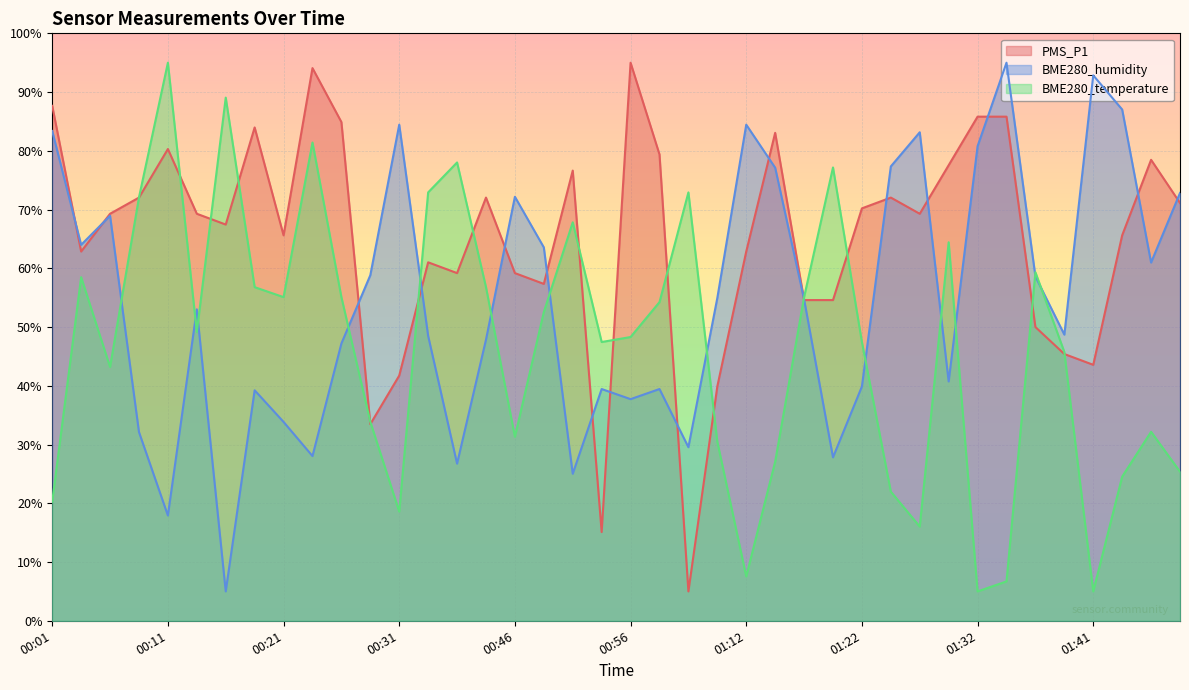

What is the value of the BME280_humidity point at the 2nd from the left?

64.0